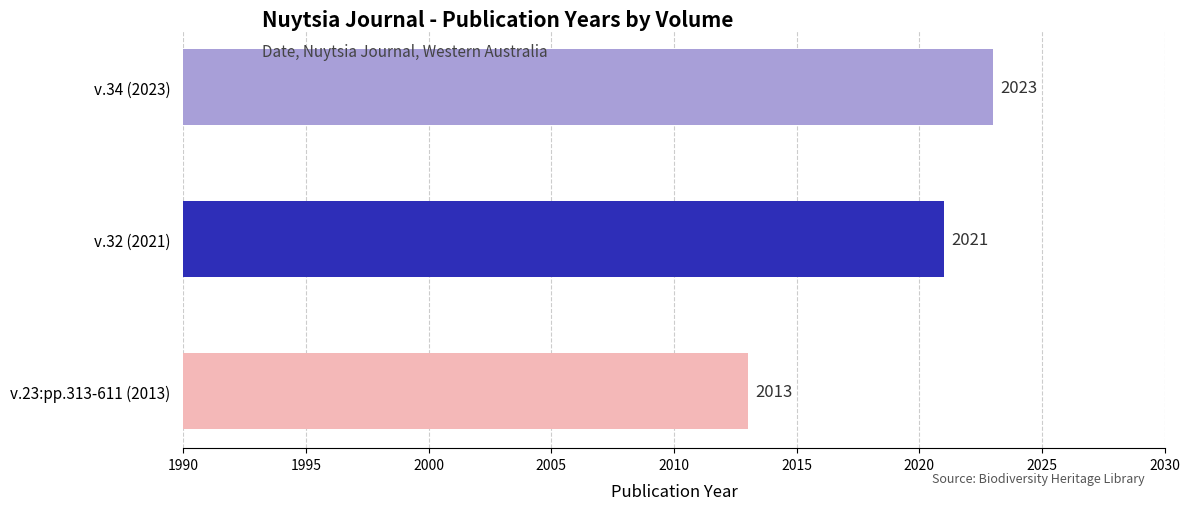

Read the value at v.34 (2023).

2023